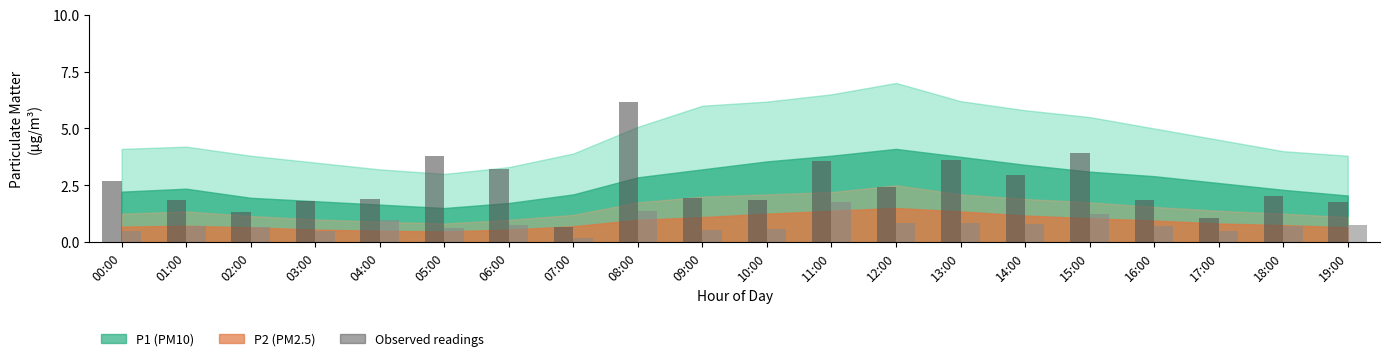

What is the total value across all series at 10:00?

2.4